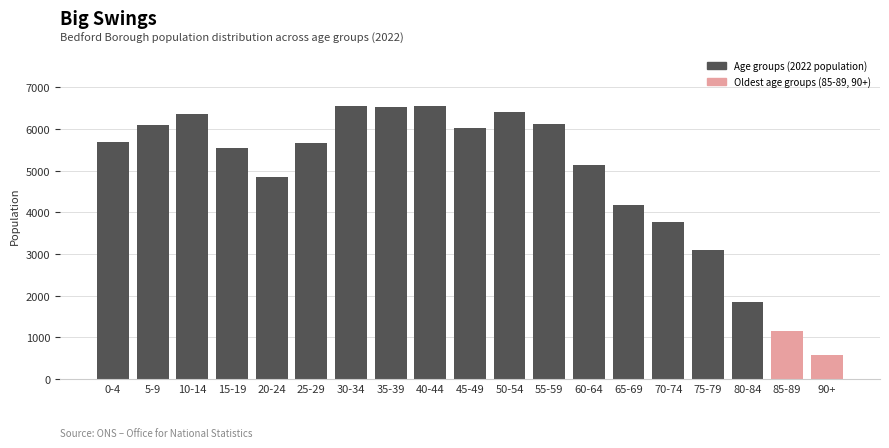

What is the change in value from 70-74 to 80-84?

-1914